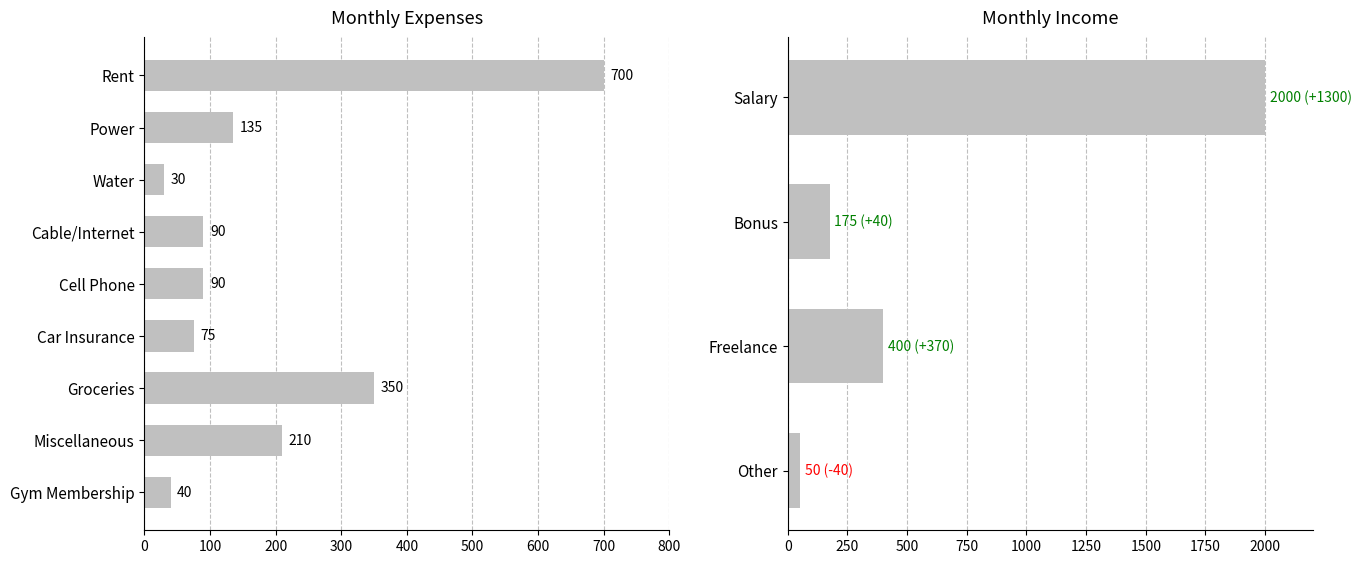

What position from the left is Power?

2